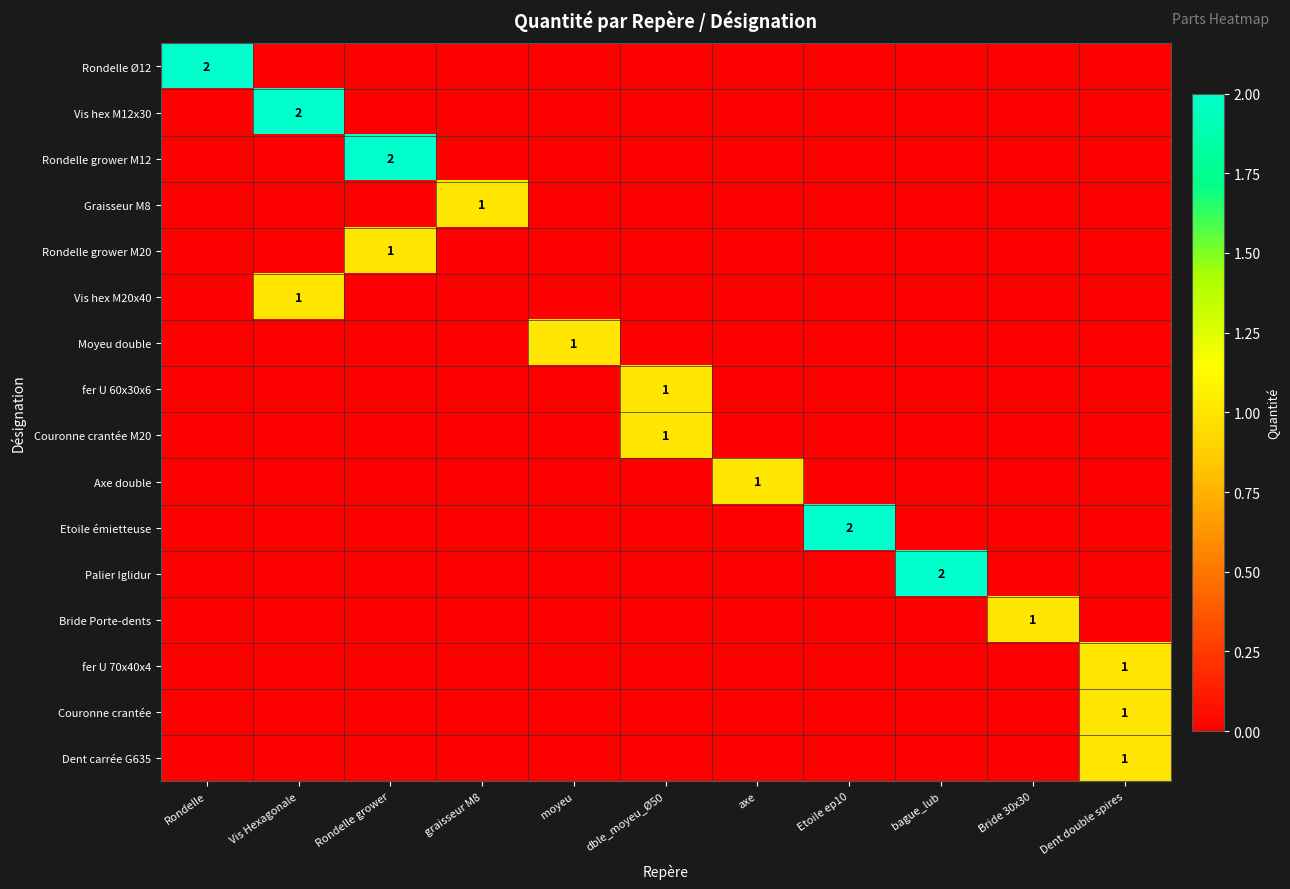

Which category has the highest value in the Dent carrée G635 series?

Dent double spires